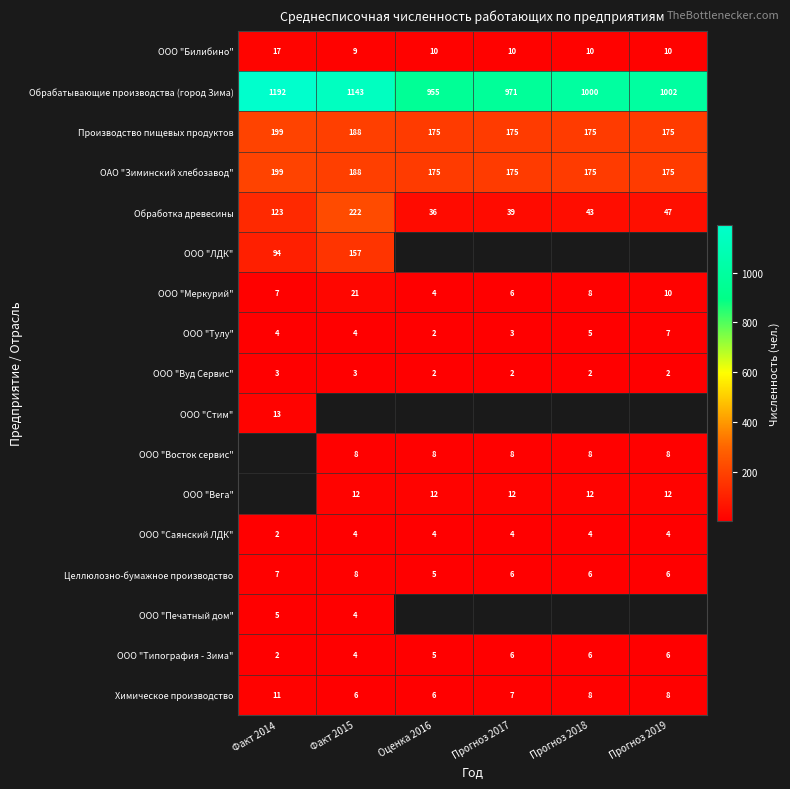

What value does the ООО "Саянский ЛДК" series have at Факт 2015?

4